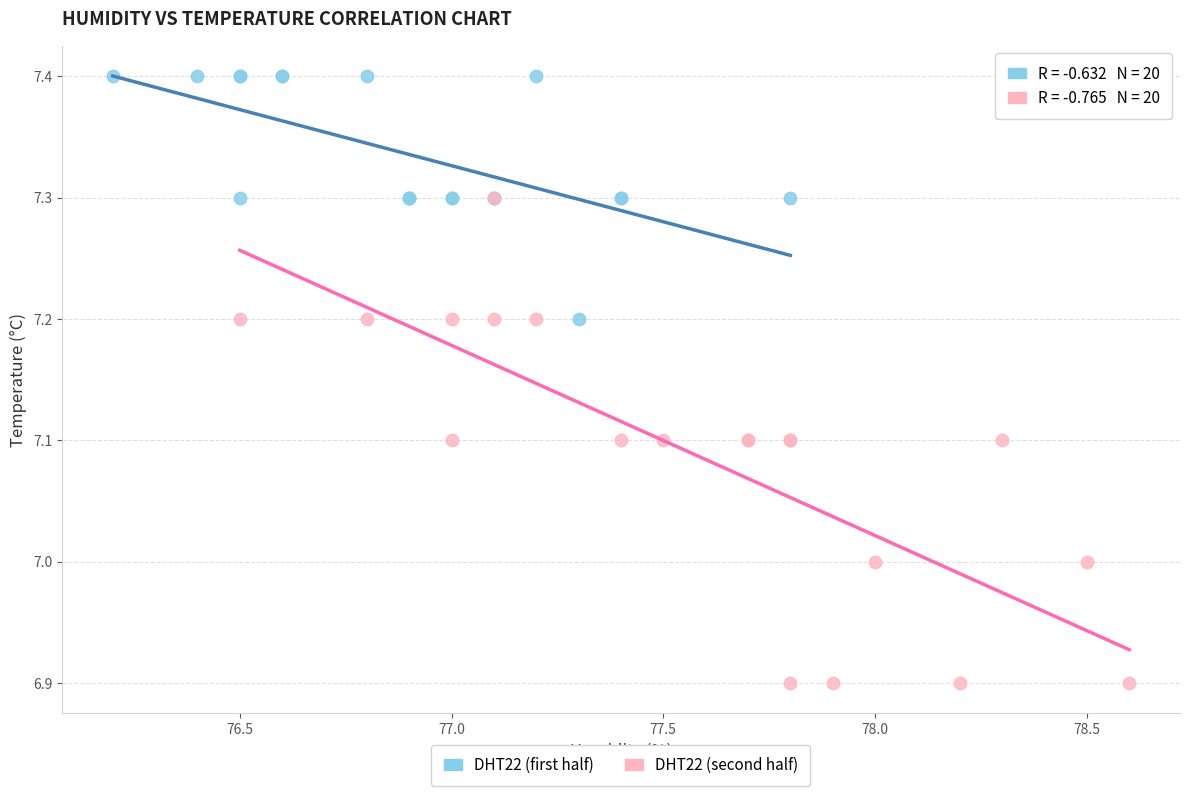

Which series reaches the maximum Y coordinate?

DHT22 (first half)